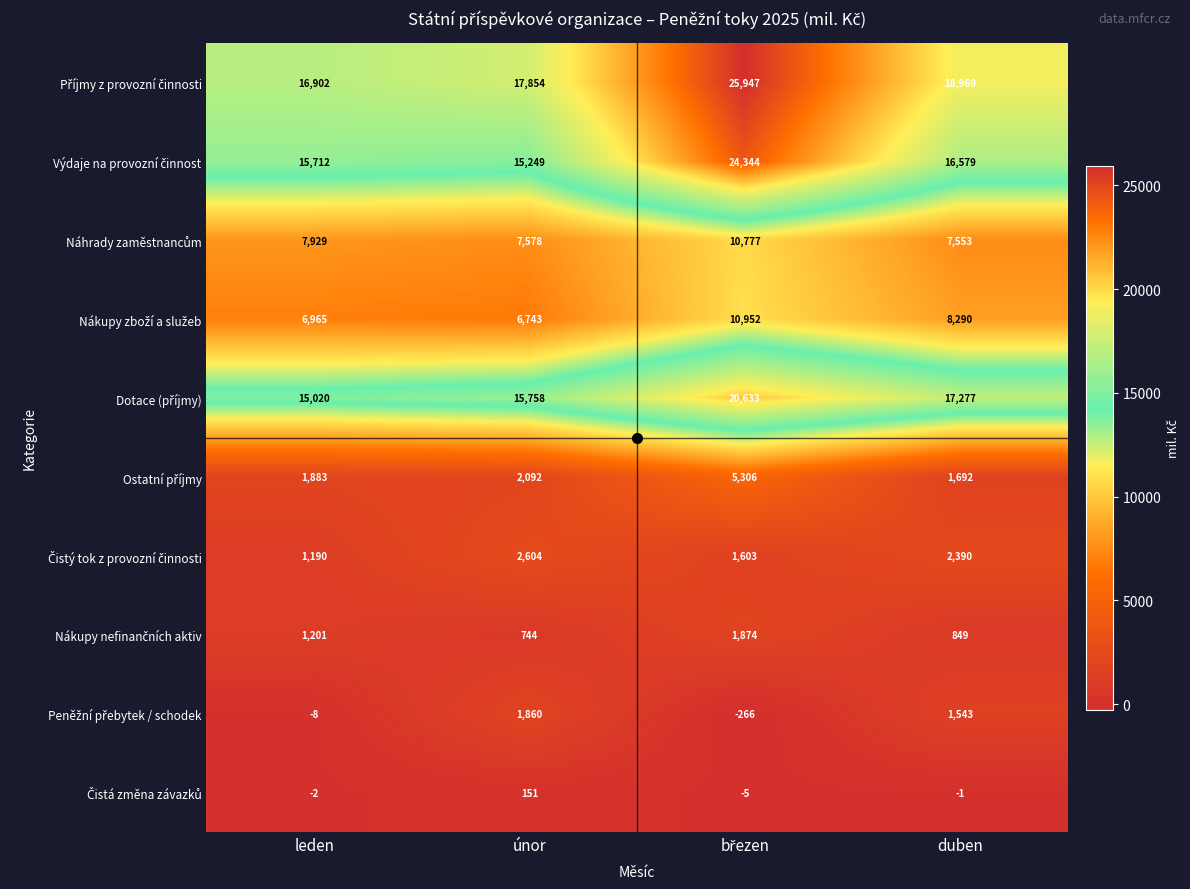

What is the difference between the highest and lowest values at duben?

18970